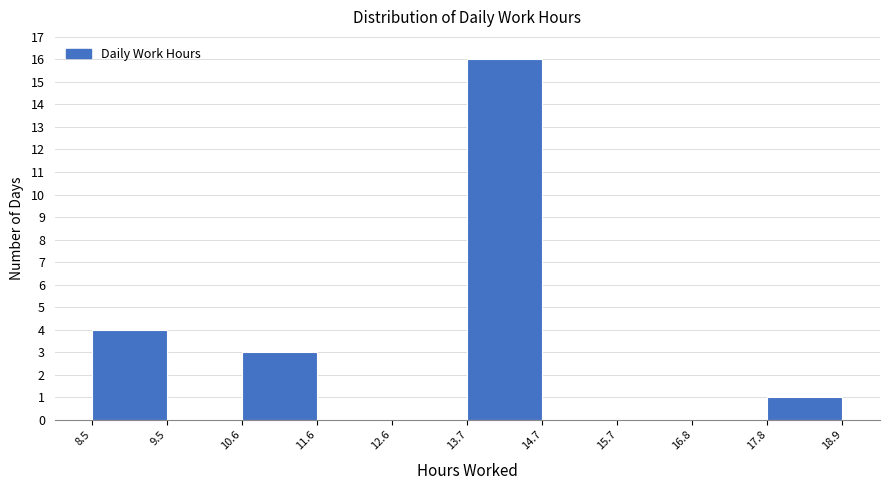

Which range on the x-axis has the tallest bar?

13.7 to 14.7